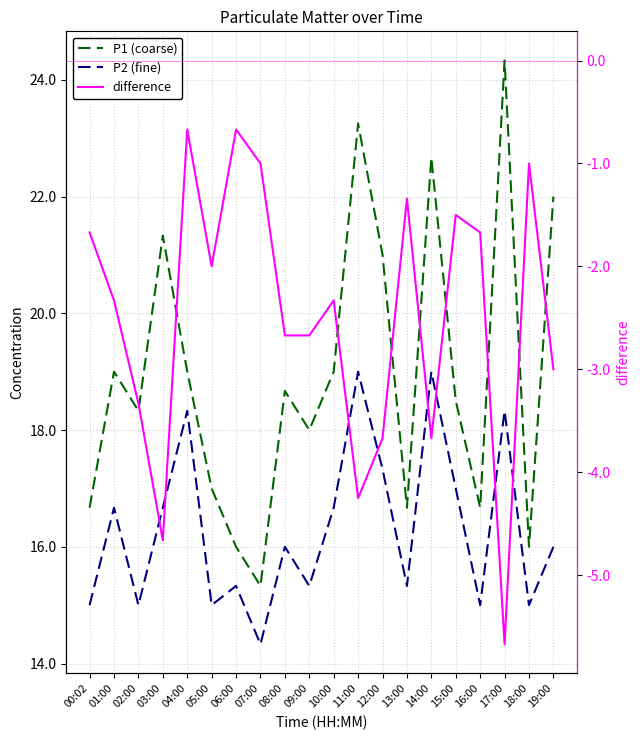

What value does the difference series have at 17:00?

-5.7